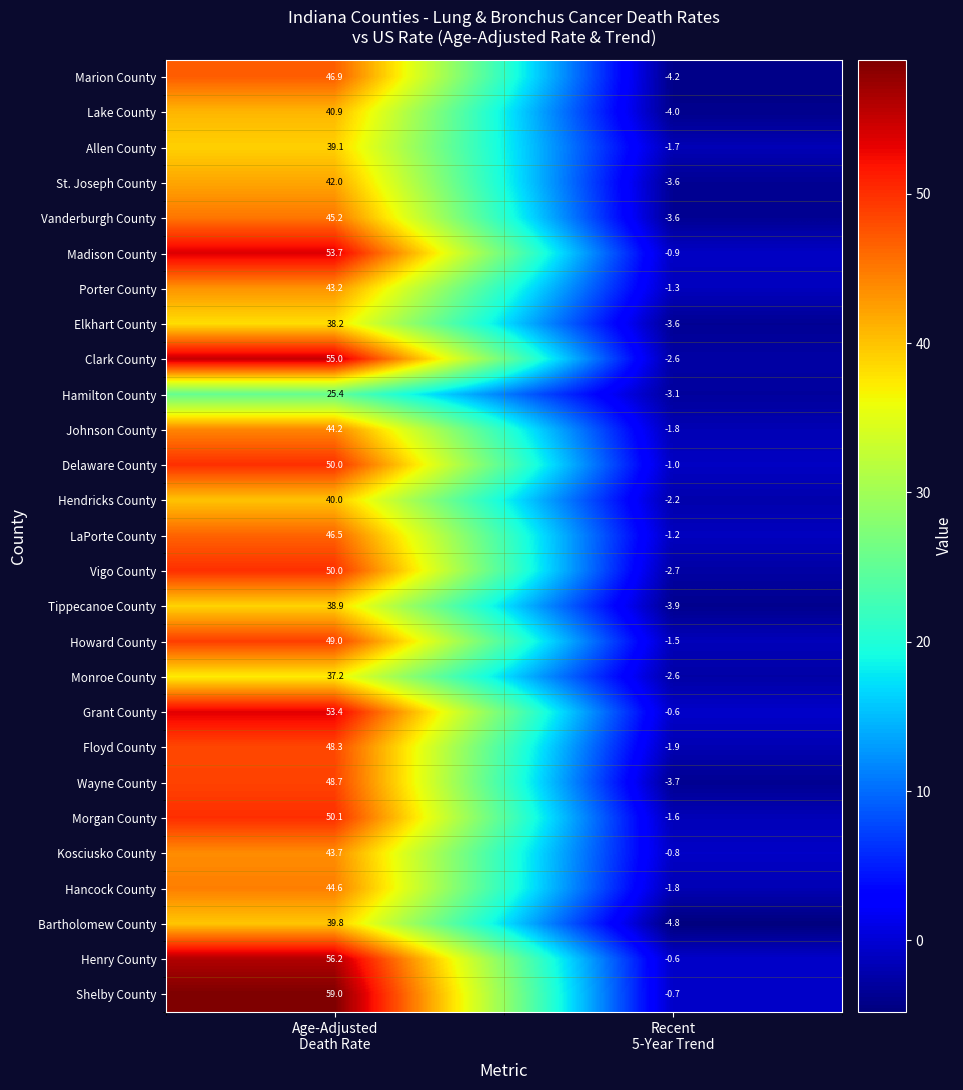

What is the sum of all Hamilton County values?

22.3